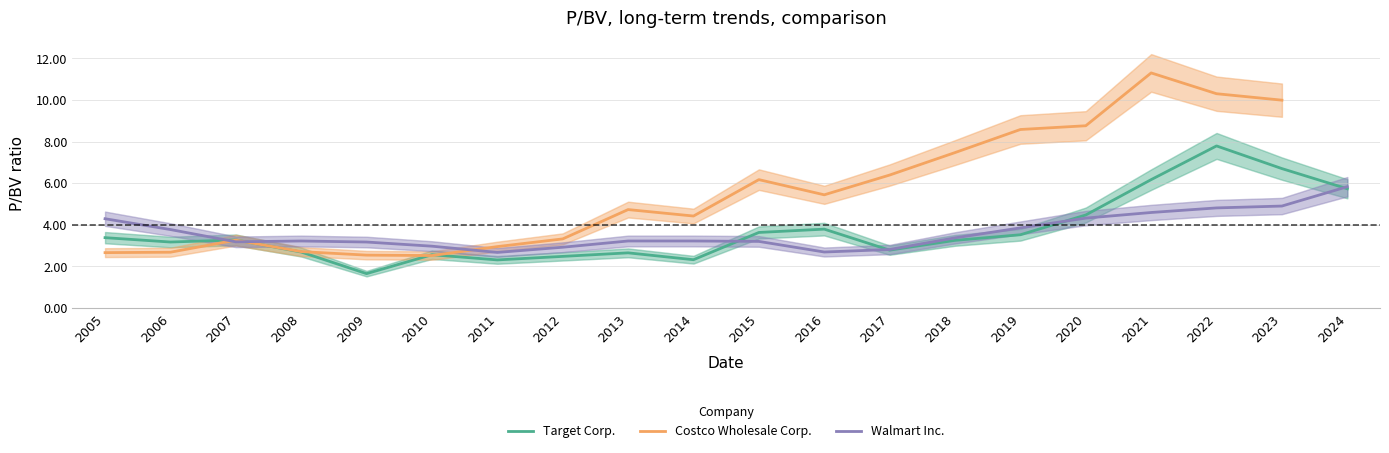

Count the number of data series in this chart.

3